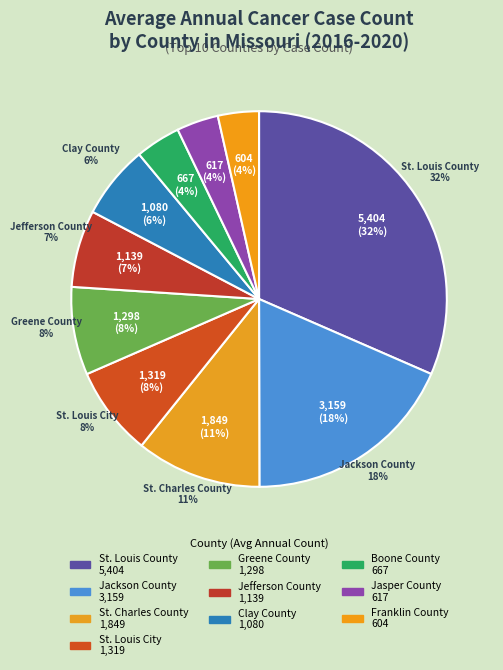

To the nearest percent, what is the average slice percentage?

10%